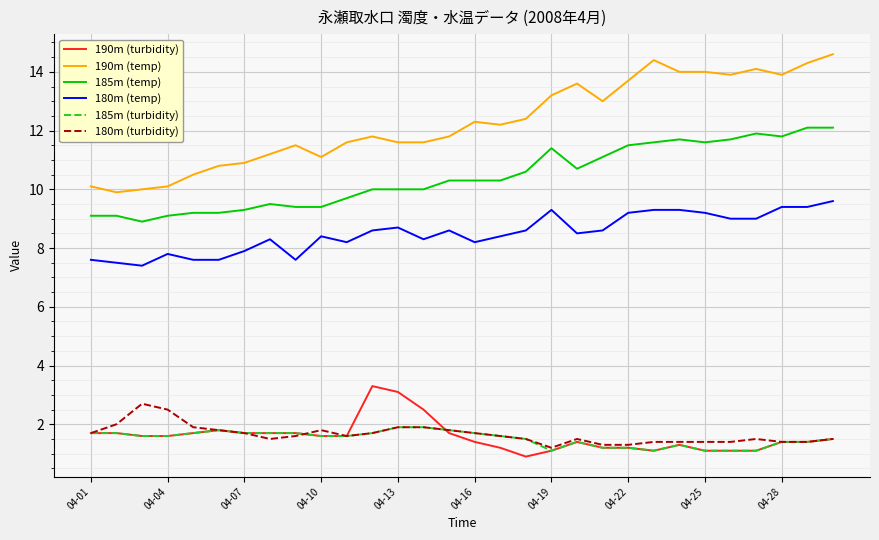

Which series has the largest range (max minus min)?

190m (temp)